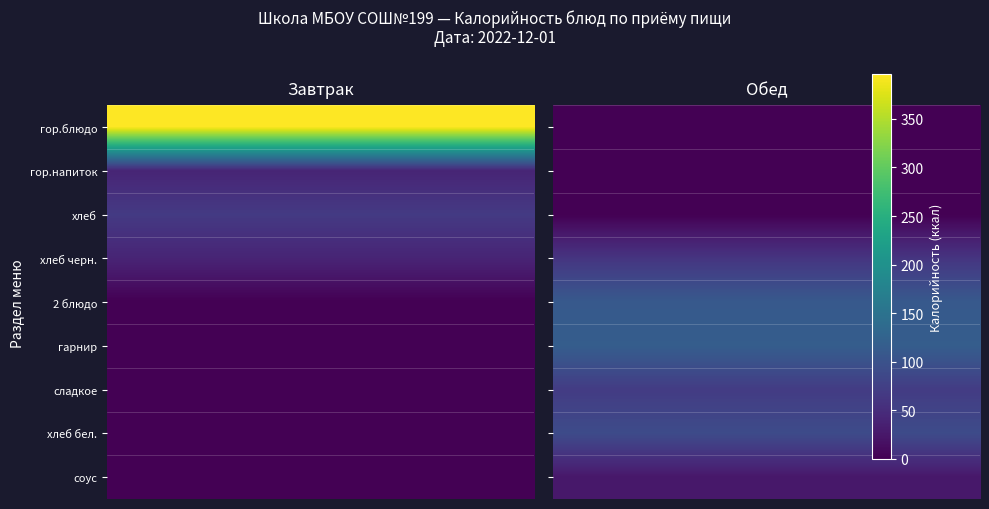

Reading left to right, what are all the values shown in this chart?

Завтрак: гор.блюдо=396.2	гор.напиток=40.8	хлеб=67.6	хлеб черн.=40.3	2 блюдо=0.0	гарнир=0.0	сладкое=0.0	хлеб бел.=0.0	соус=0.0
Обед: гор.блюдо=0.0	гор.напиток=0.0	хлеб=0.0	хлеб черн.=60.5	2 блюдо=110.4	гарнир=116.7	сладкое=69.7	хлеб бел.=90.1	соус=25.1